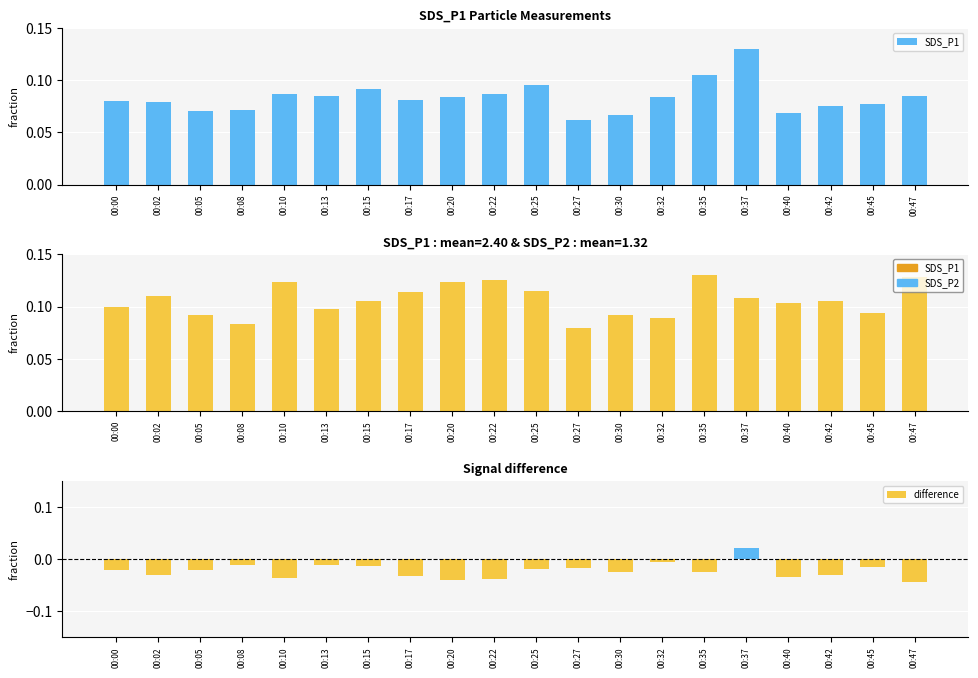

Count the SDS_P1 values in the range 0 to 1.

20